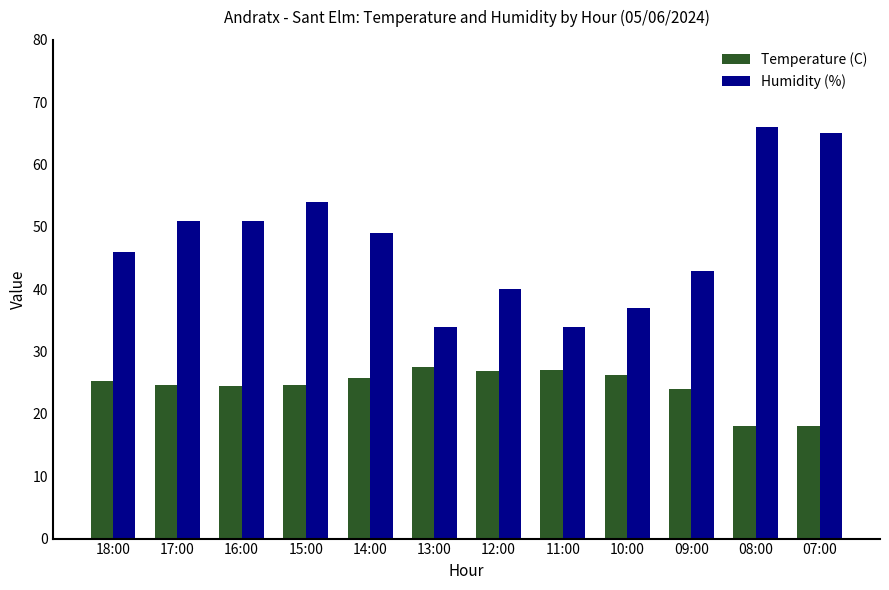

What is the lowest value of the Humidity (%) series?

34.0